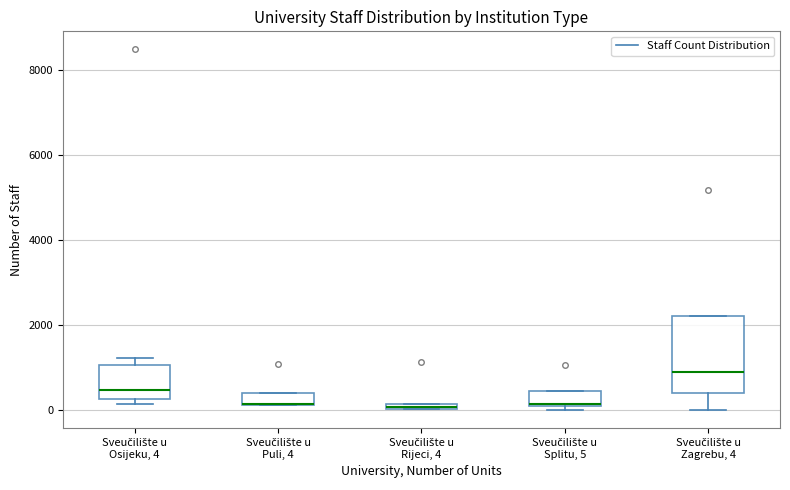

Where does the median line of the box for Sveučilište u Splitu, 5 sit on the y-axis? The values are not printed on the chart, so give them approximately, as read against the axis.

200